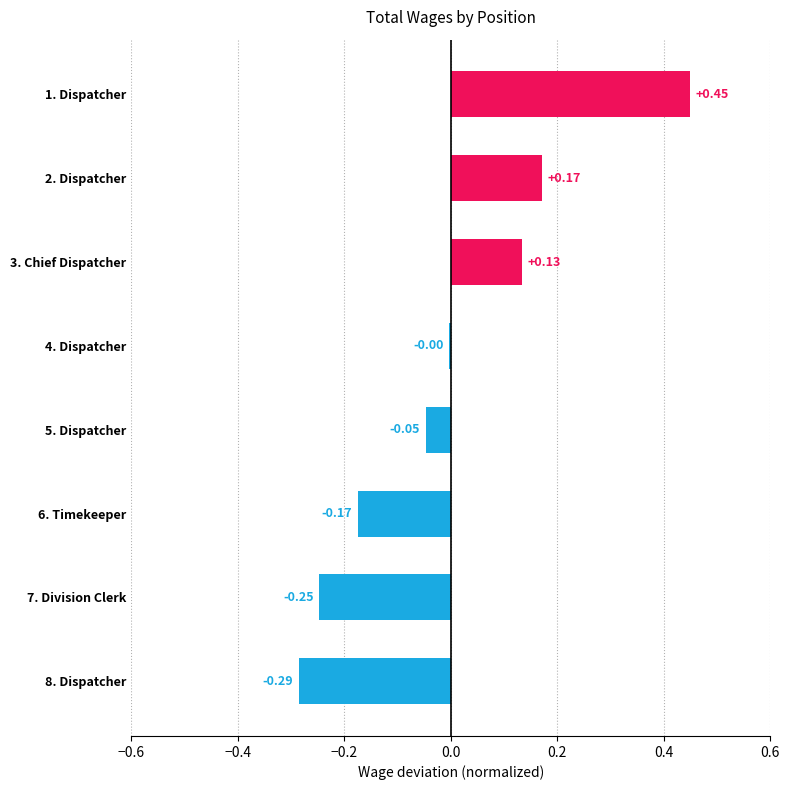

Between 4. Dispatcher and 3. Chief Dispatcher, which is larger?

3. Chief Dispatcher